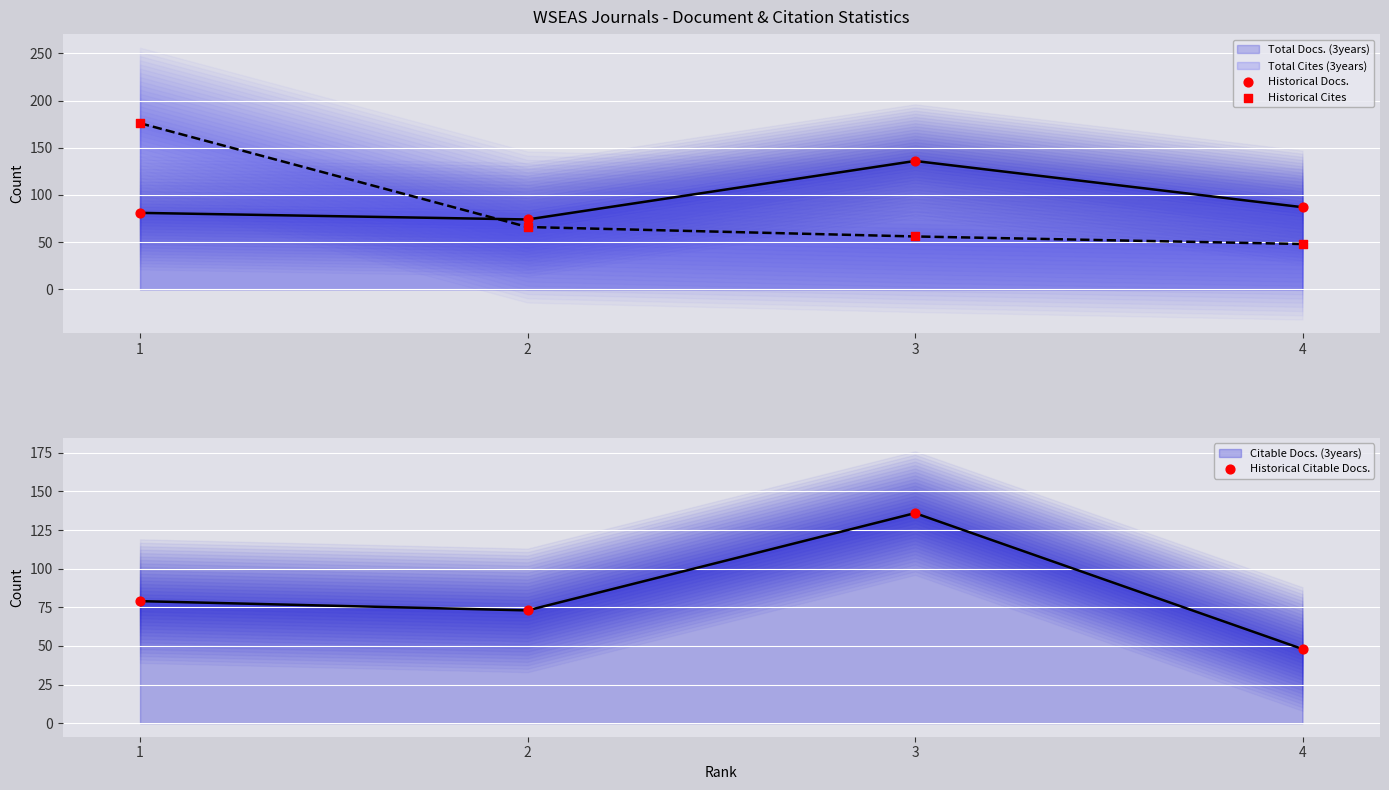

Which series contains the lowest Y value?

Historical Cites